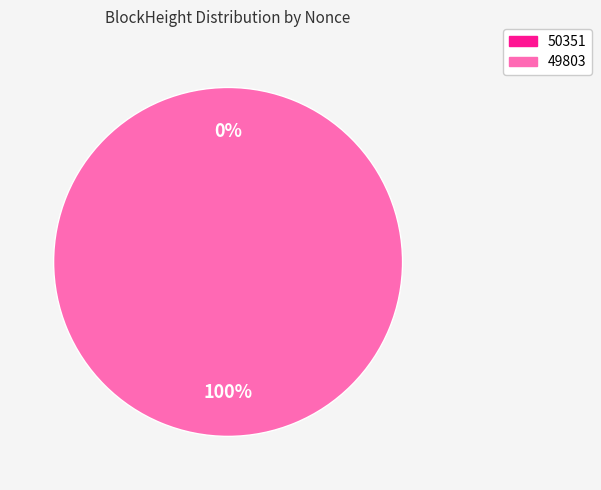

Count the number of slices in the pie.

2